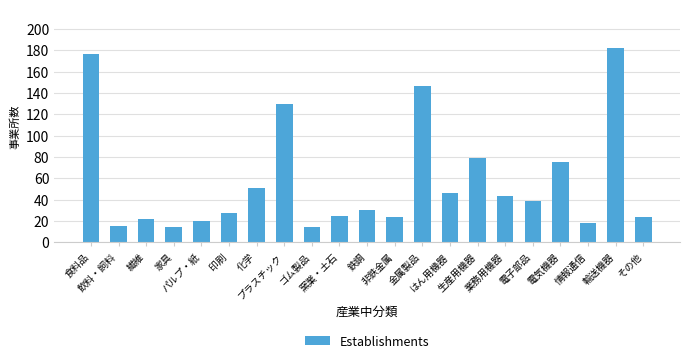

True or false: the data shows 30 at 鉄鋼.

True